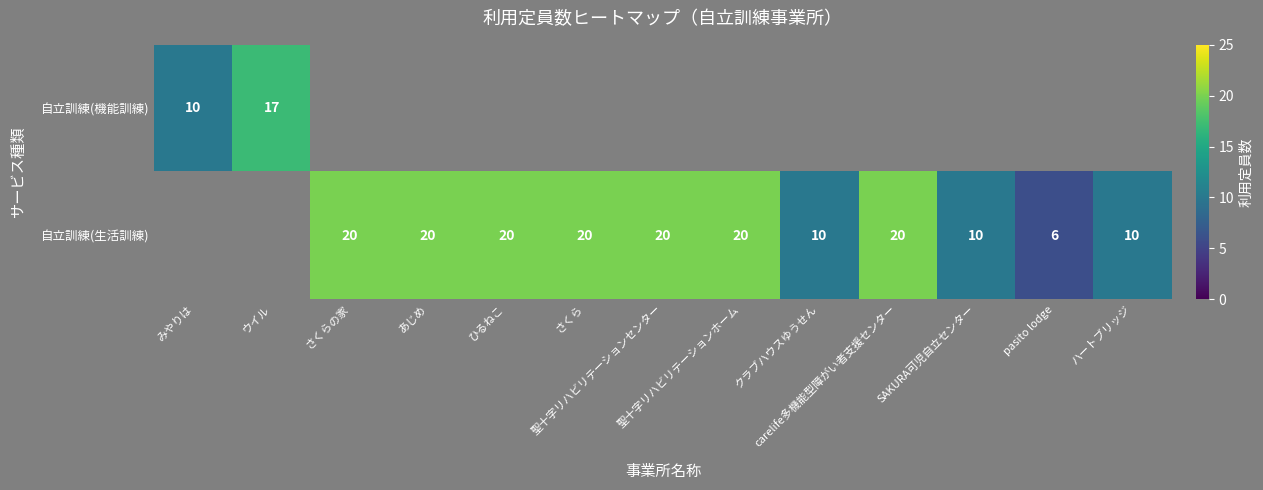

The value of 自立訓練(生活訓練) at pasito lodge is 6.0. True or false?

True